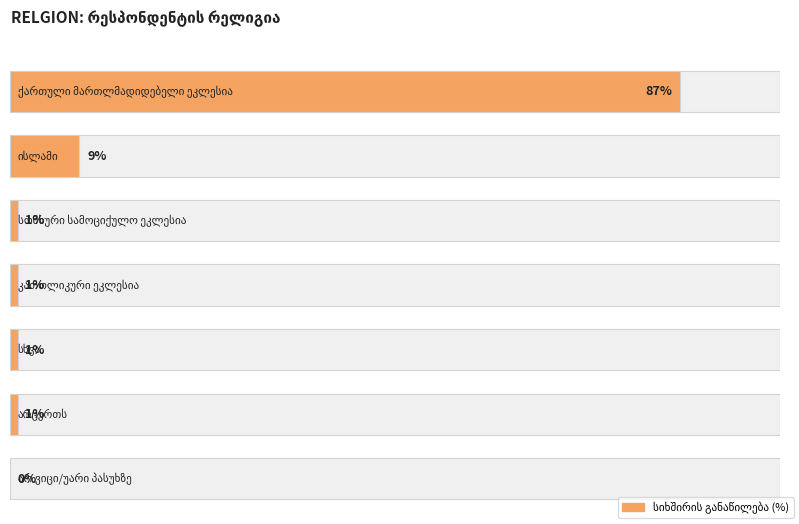

Which category has the lowest value across all series?

არ ვიცი/უარი პასუხზე